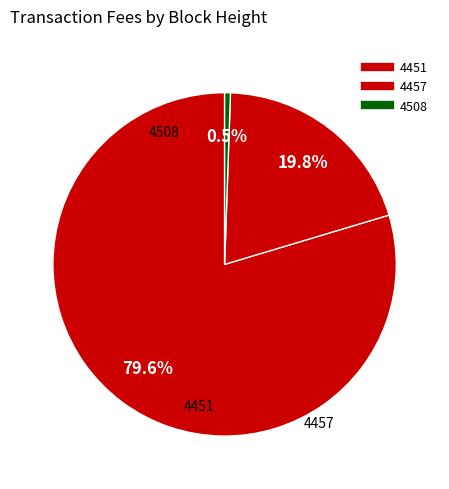

How many slices are in this pie chart?

3